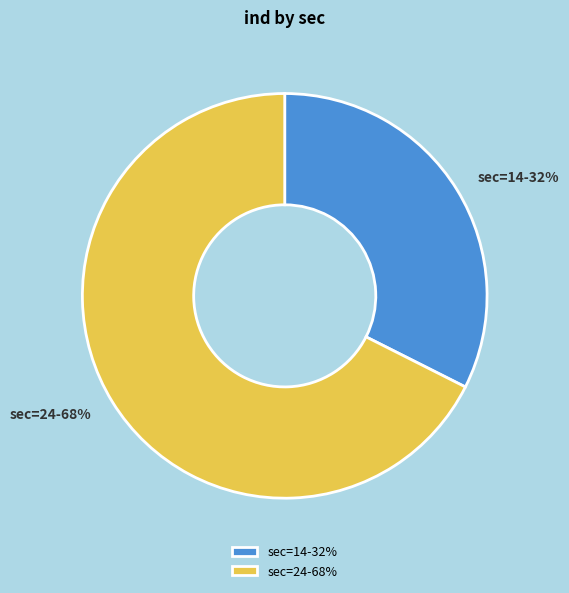

Is the sum of sec=24-68% and sec=14-32% greater than half?

Yes